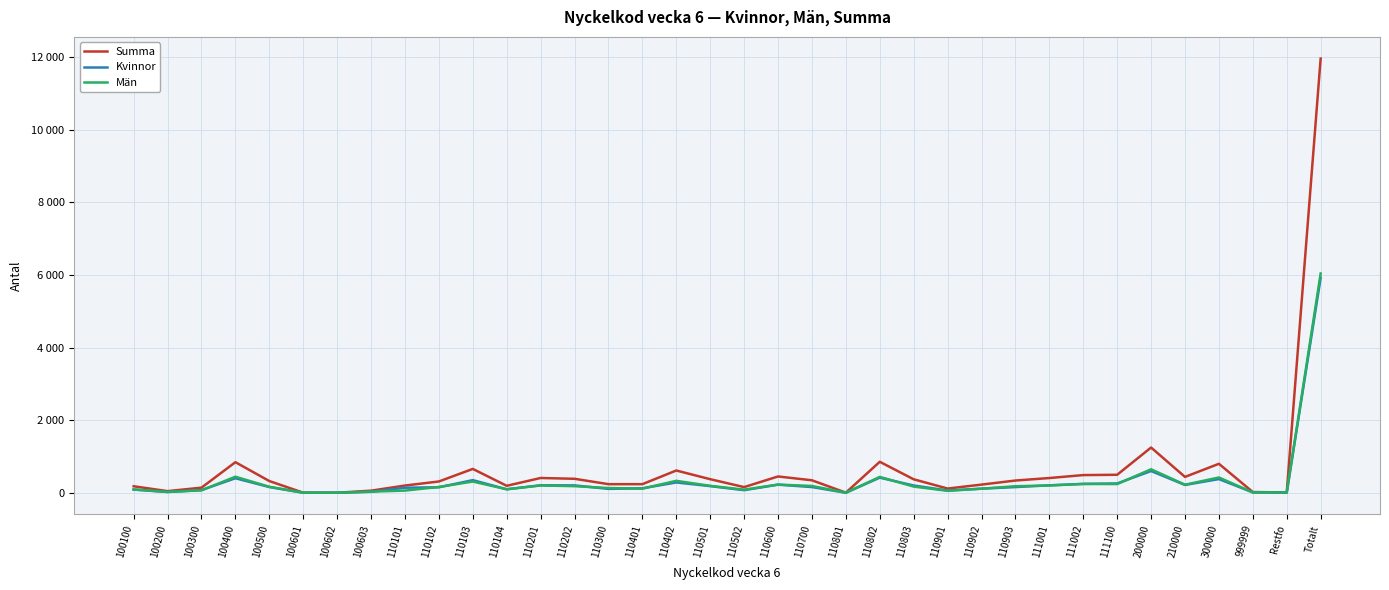

Does the chart have visible grid lines?

Yes